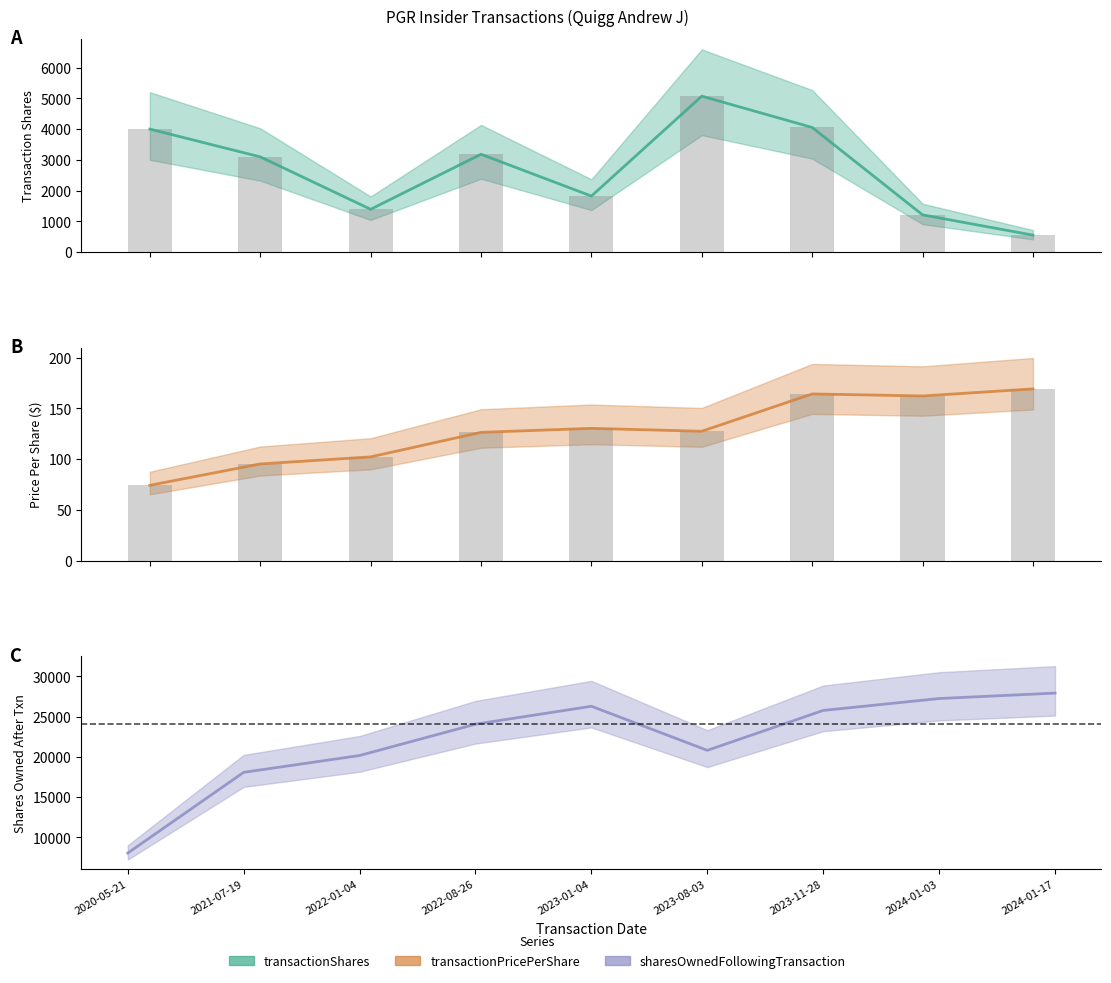

True or false: transactionPricePerShare has a value of 27.4 at 2022-01-04.

False